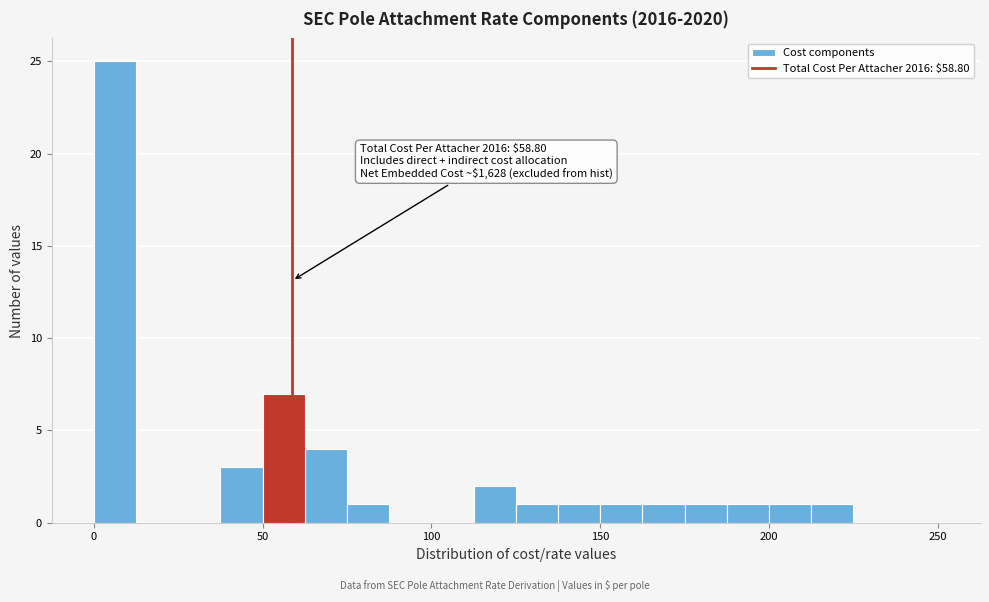

Read against the x-axis, roughly where is the centre of the tallest bar?

5